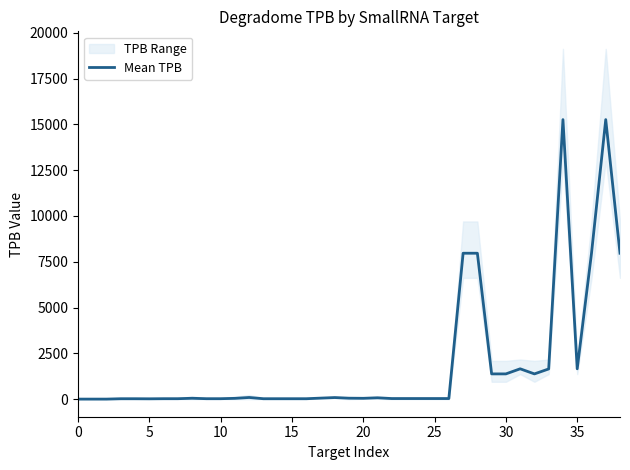

Is it true that the value at 36 is 7952.4?

True